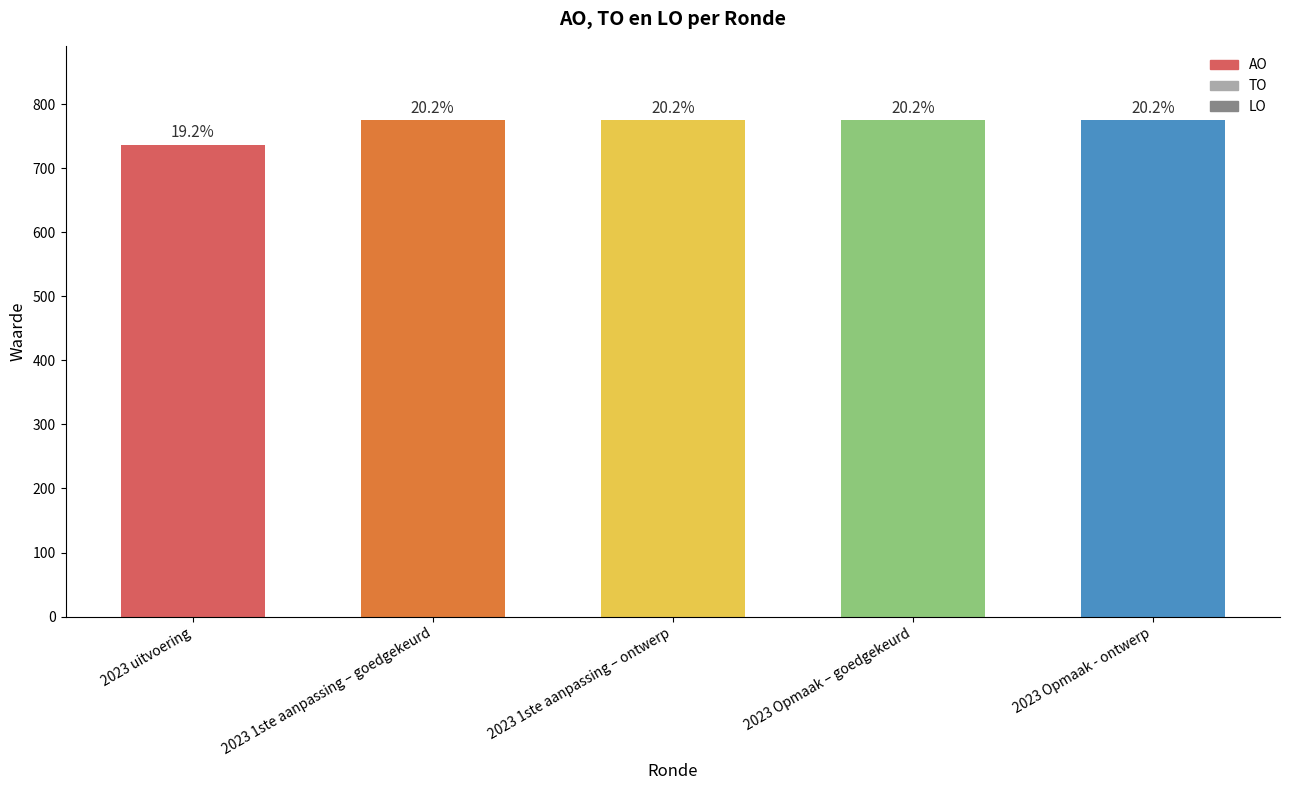

What is the minimum value shown in the chart?

737